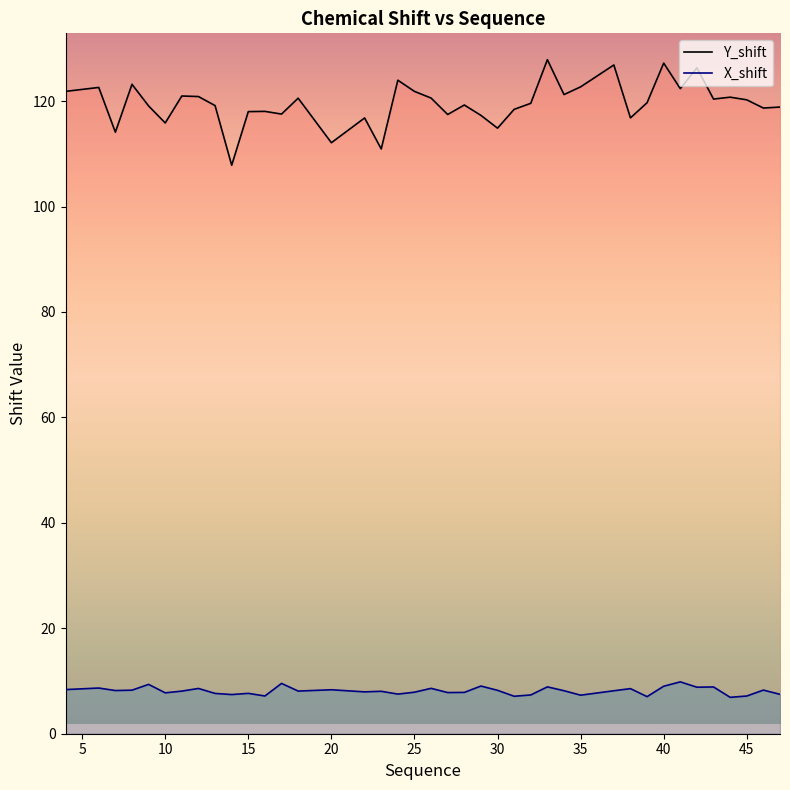

Is this an area chart (filled region under the line)?

No